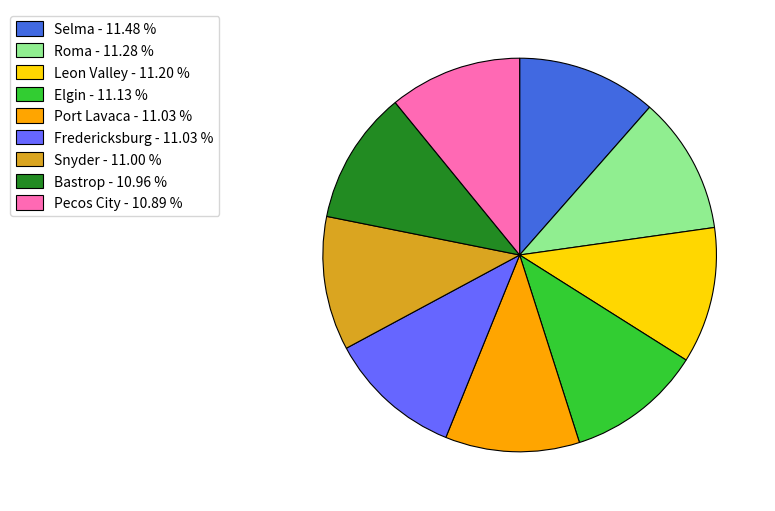

Does any single category account for the majority?

No